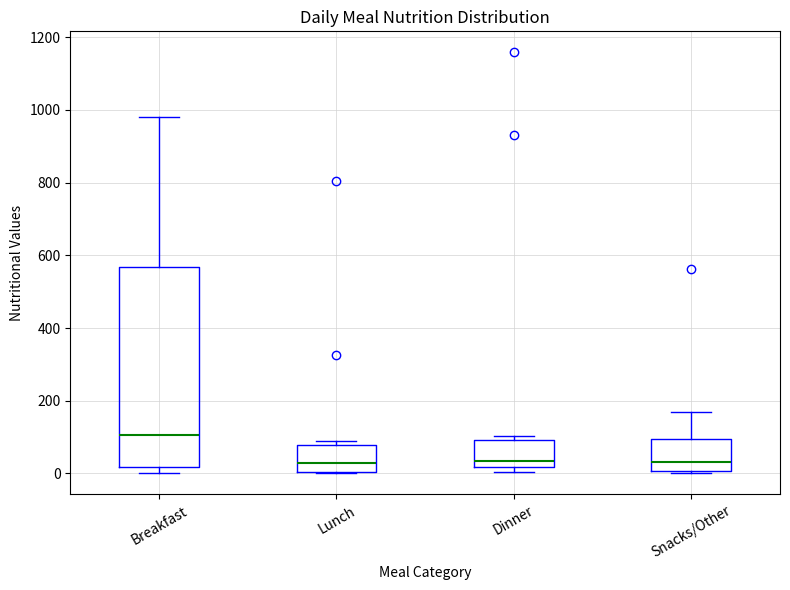

Which box is the tallest, from its lower edge to its upper edge?

Breakfast